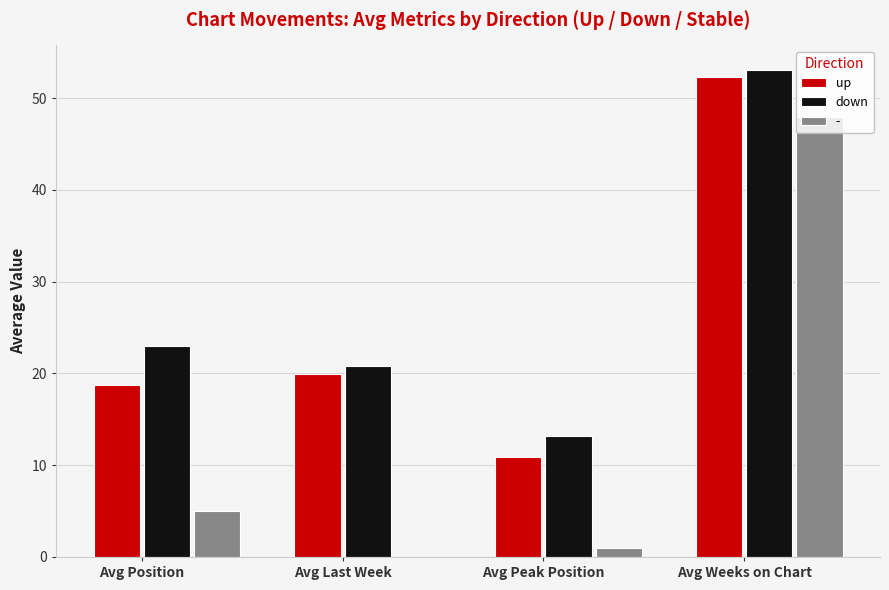

Is the value of up at Avg Last Week greater than the value of down at Avg Weeks on Chart?

No